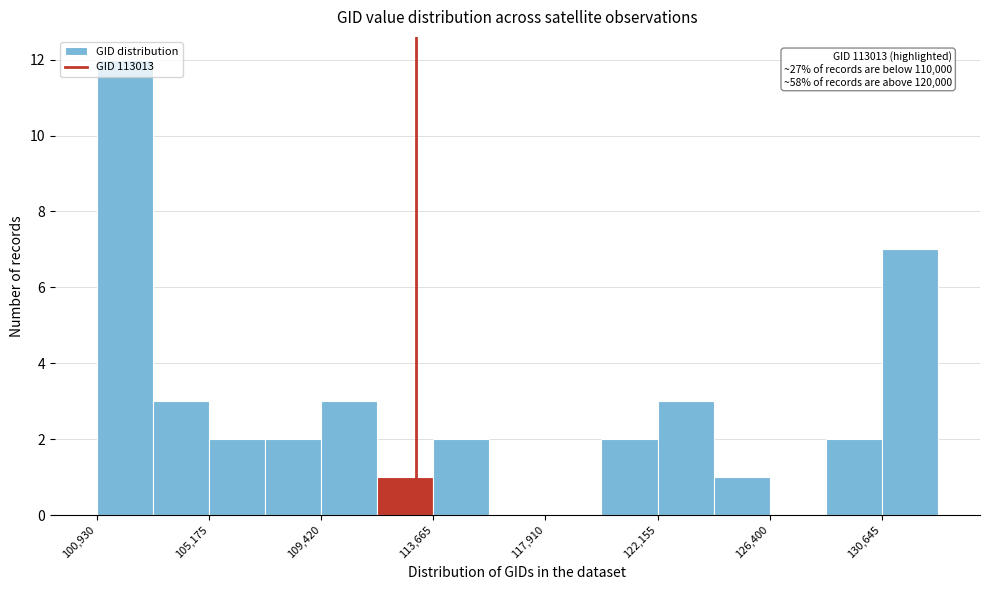

Which range on the x-axis has the tallest bar?

101000 to 103000